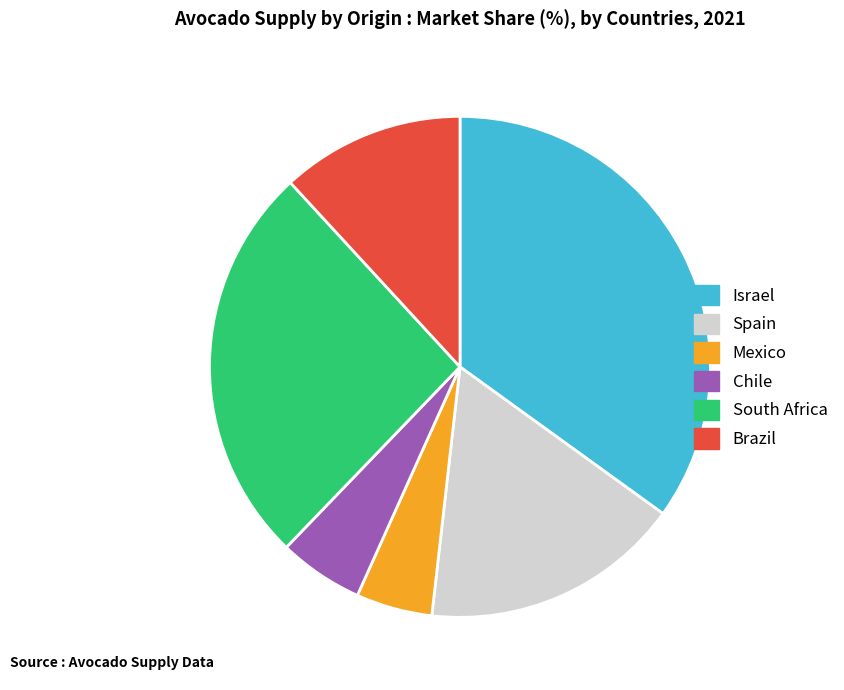

Rank the categories by value from lowest to highest.

Mexico, Chile, Brazil, Spain, South Africa, Israel